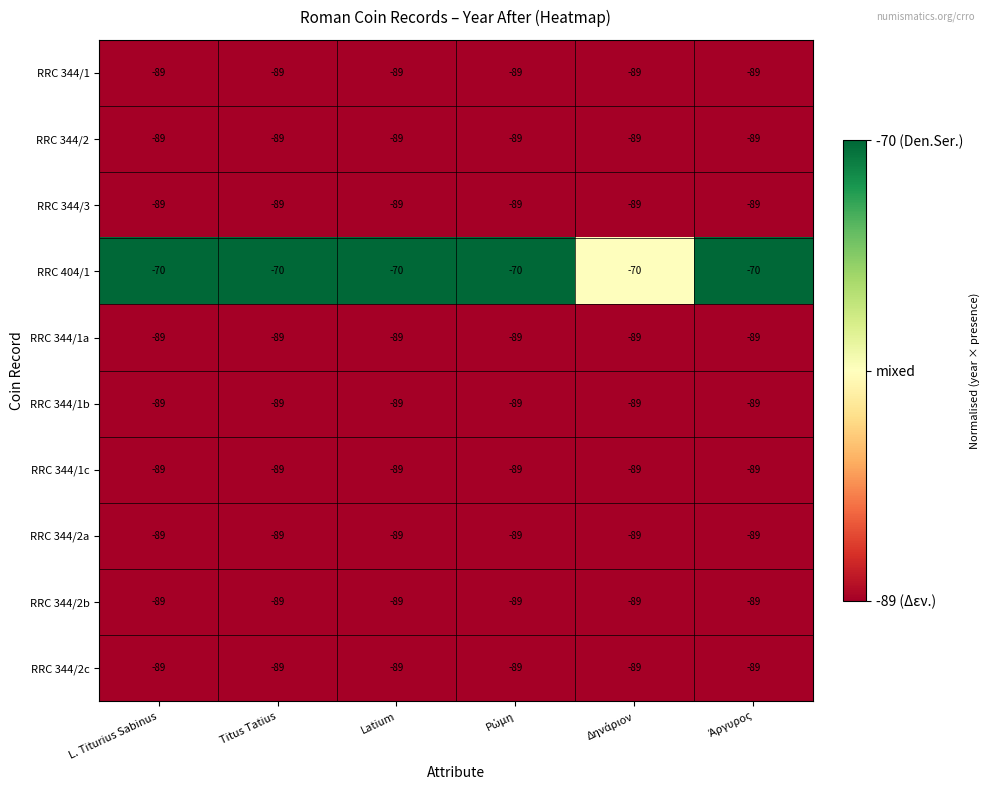

Which series has the largest total across all categories?

RRC 404/1